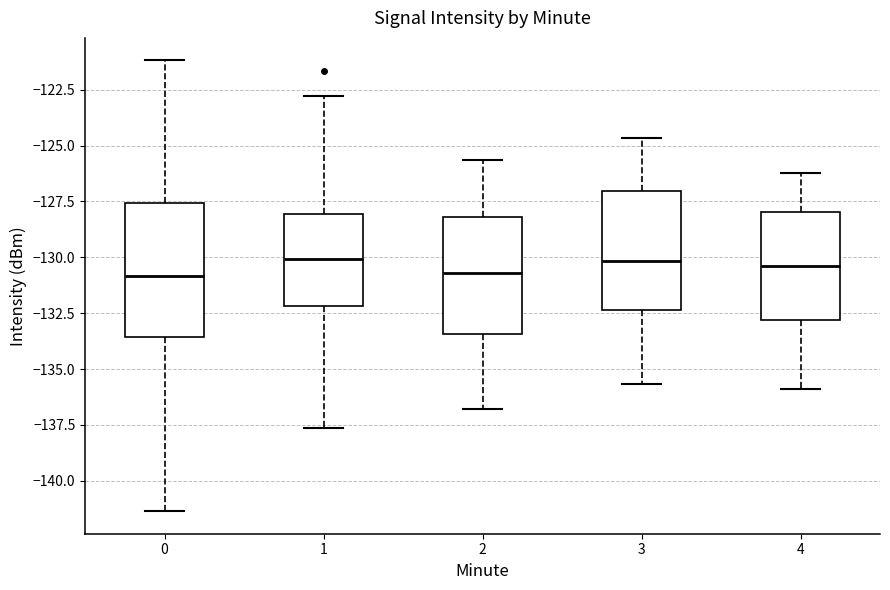

Reading left to right, read every box against the y-axis: the position of its median line, the range the box covers, and the ends of its whiskers. The values are not printed on the chart, so give them approximately, as read against the axis.

0: median -131.0, box -133.5 to -127.5, whiskers -141.5 to -121.0
1: median -130.0, box -132.0 to -128.0, whiskers -137.5 to -123.0
2: median -130.5, box -133.5 to -128.0, whiskers -137.0 to -125.5
3: median -130.0, box -132.5 to -127.0, whiskers -135.5 to -124.5
4: median -130.5, box -133.0 to -128.0, whiskers -136.0 to -126.0